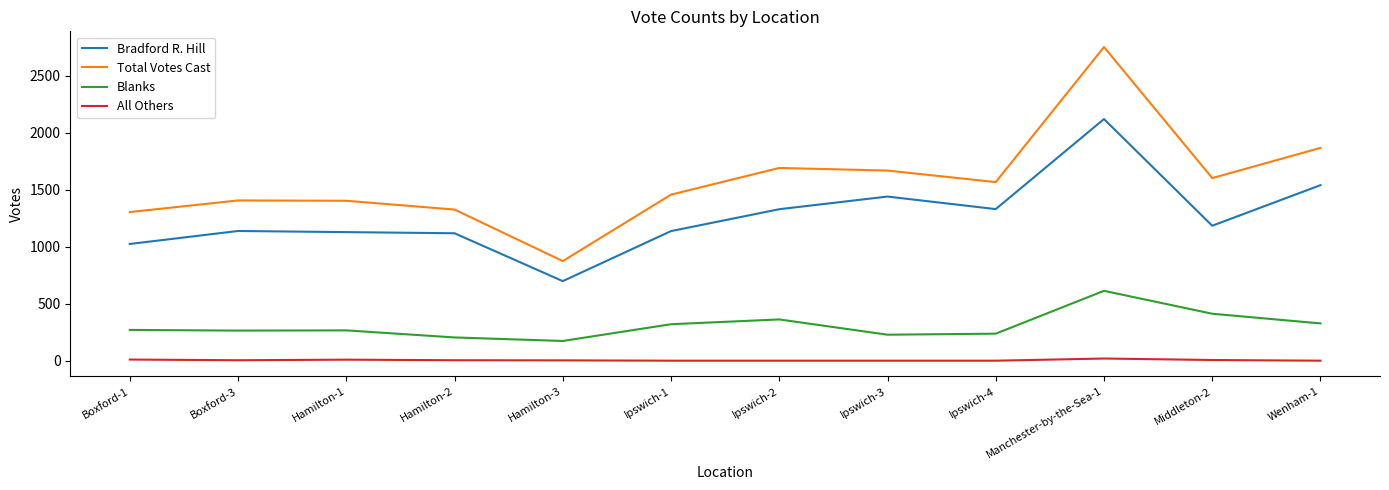

List the series in order of their peak value, highest first.

Total Votes Cast, Bradford R. Hill, Blanks, All Others